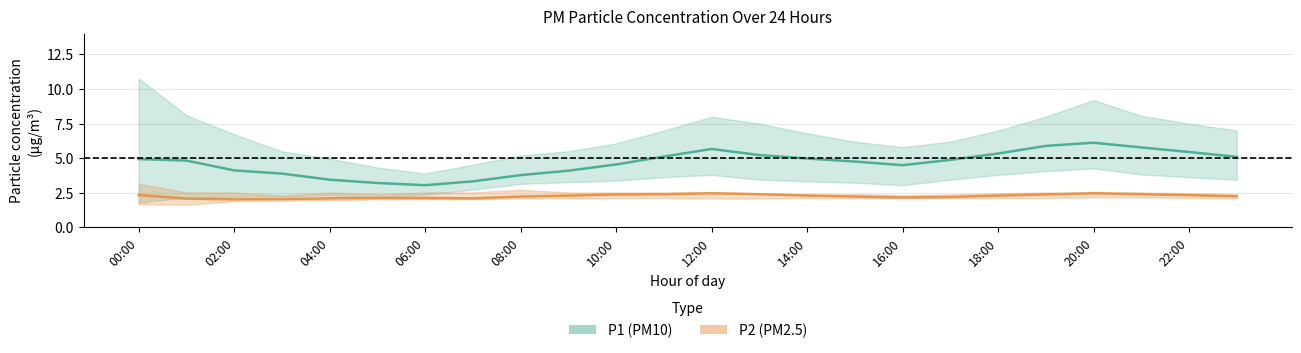

Reading left to right, transcribe all the data shown in this chart.

P1 (PM10): 4.9	4.8	4.1	3.9	3.5	3.2	3.0	3.3	3.8	4.1	4.5	5.1	5.7	5.2	5.0	4.8	4.5	4.9	5.3	5.9	6.1	5.8	5.5	5.1
P2 (PM2.5): 2.3	2.1	2.0	2.0	2.1	2.1	2.1	2.1	2.2	2.3	2.4	2.4	2.5	2.4	2.3	2.2	2.2	2.2	2.3	2.4	2.5	2.4	2.3	2.2